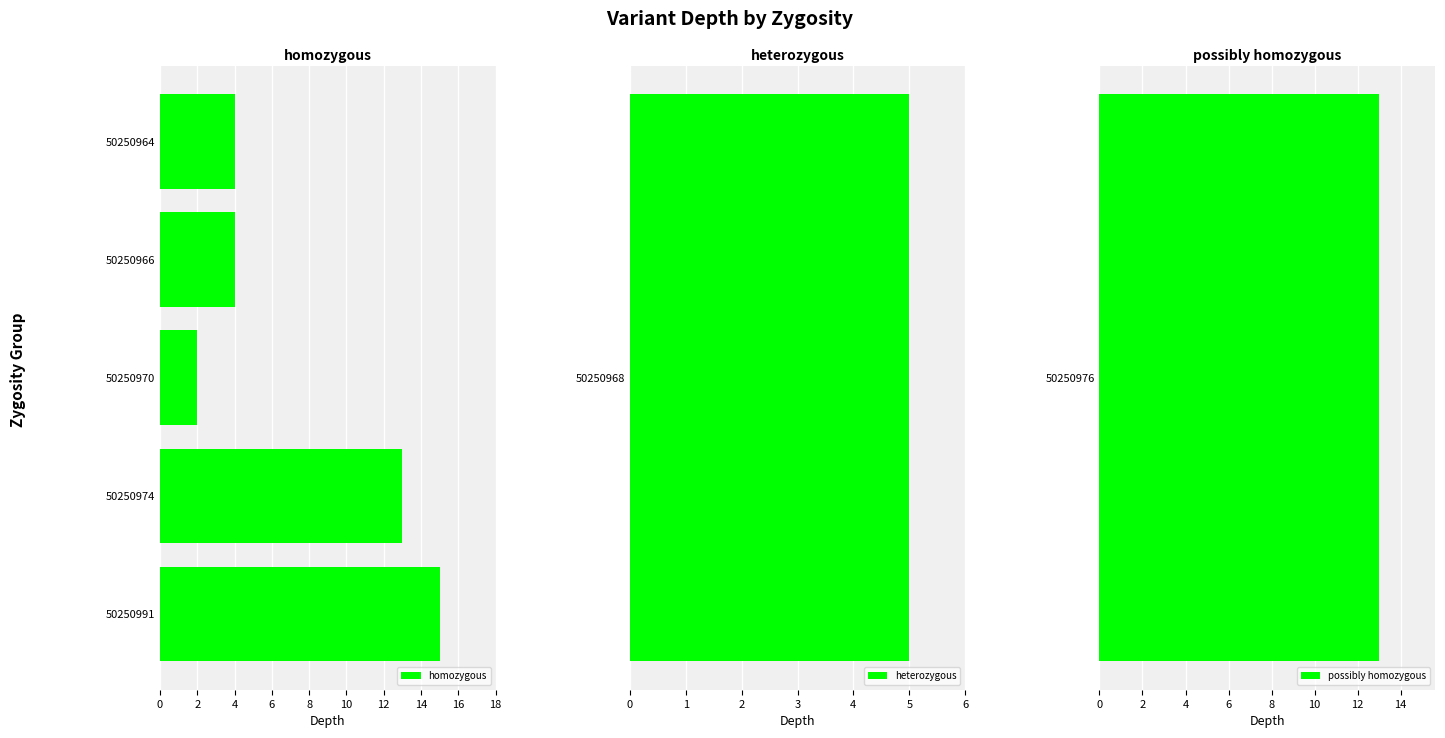

What is the difference between the maximum and minimum values in the homozygous series?

13